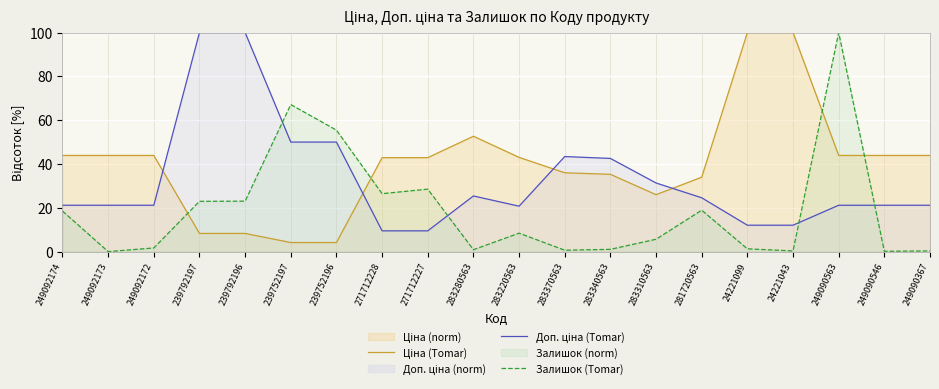

Where does the Ціна (Tomar) series first go above 43?

249092174